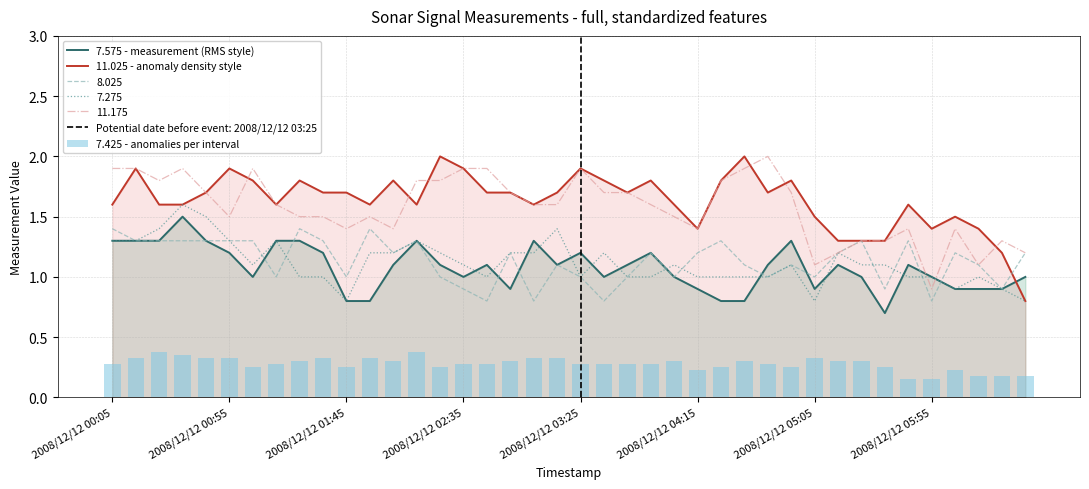

Which series has the largest total across all categories?

11.025 - anomaly density style